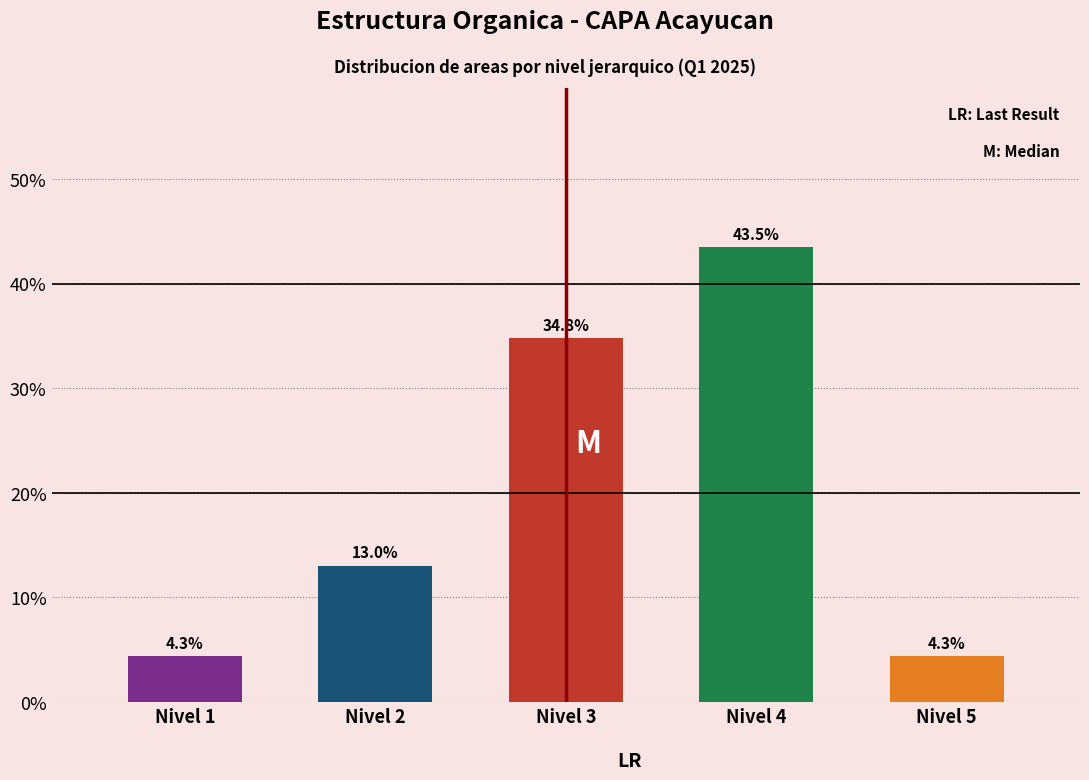

Reading left to right, transcribe all the data shown in this chart.

4.3	13.0	34.8	43.5	4.3